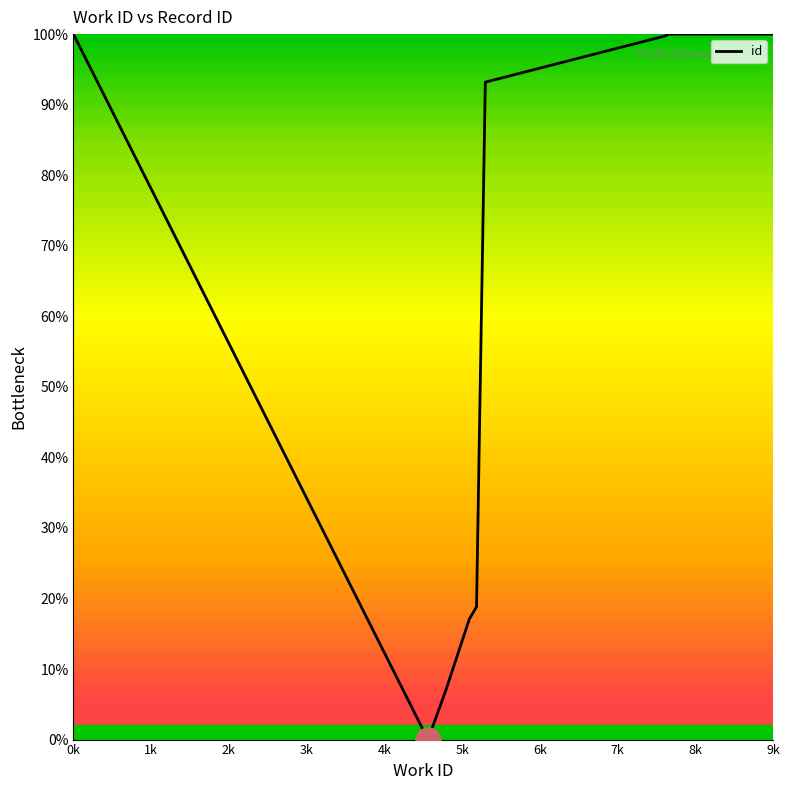

What is the value of the 1st point from the left?

100.0